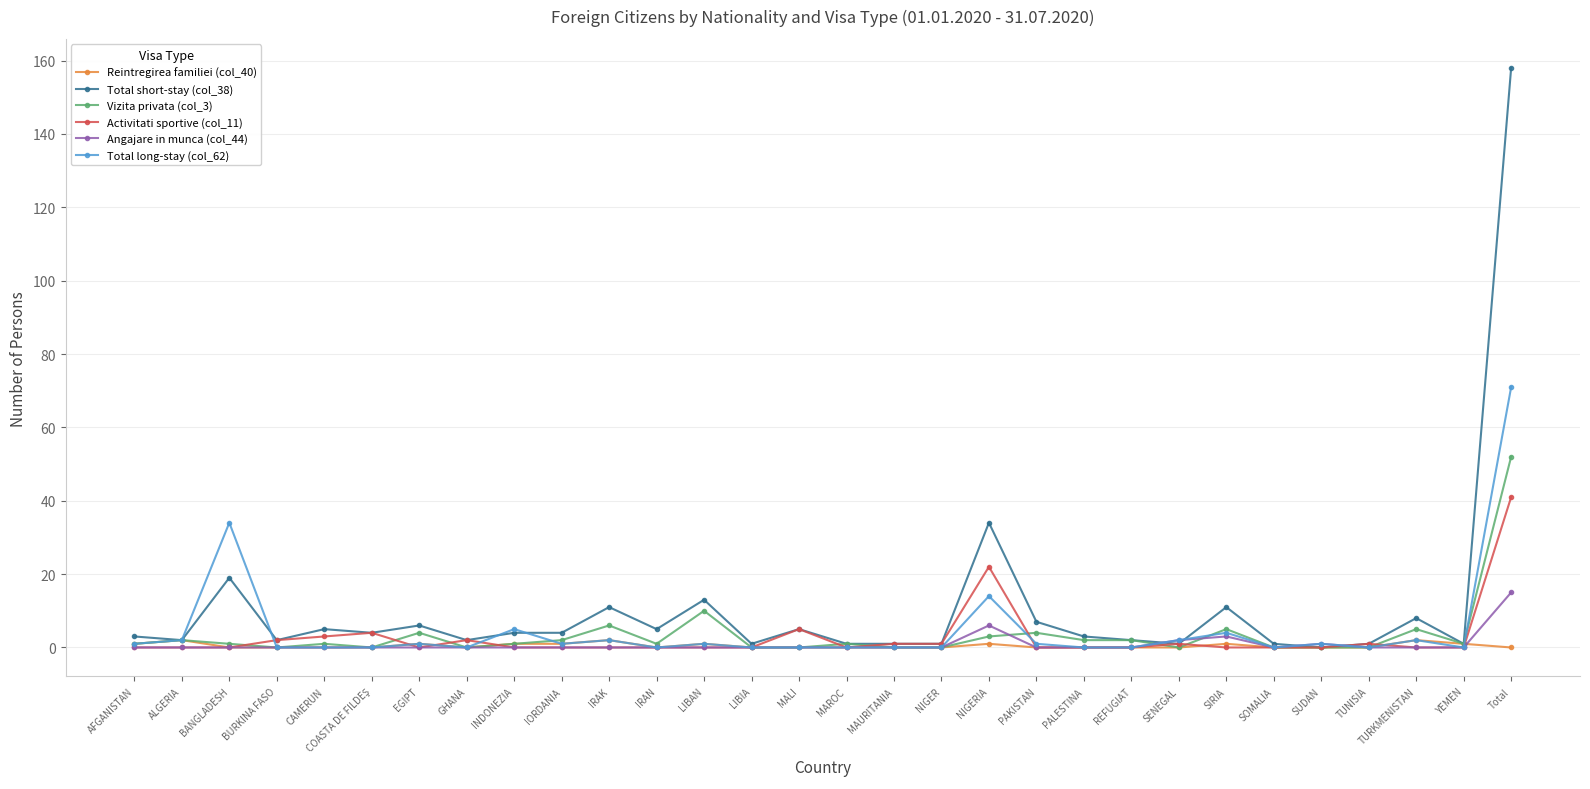

How many categories are shown in the chart?

30